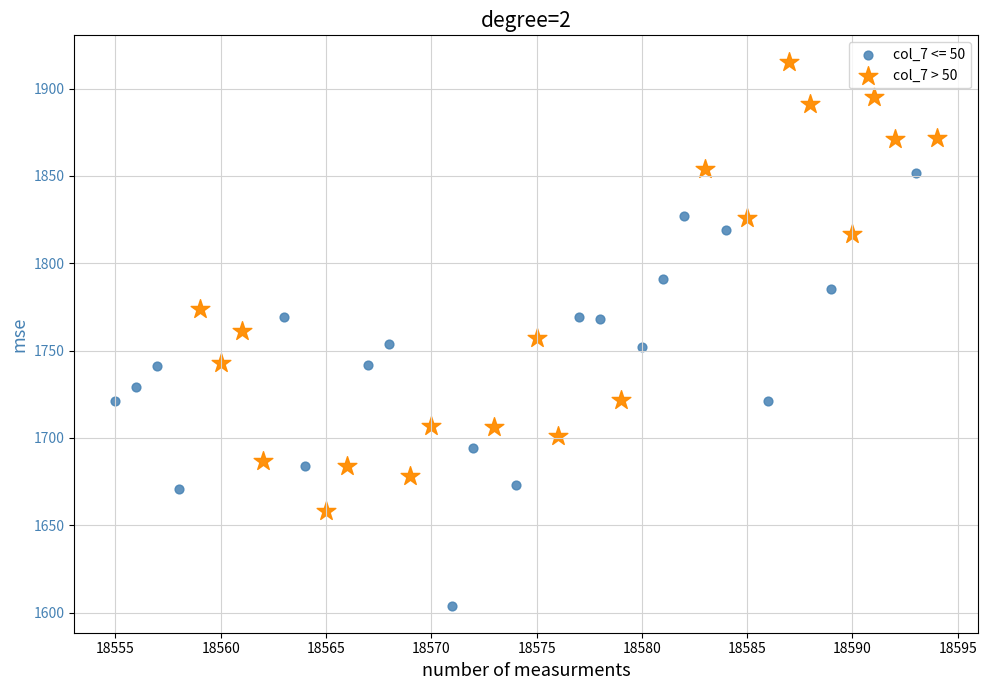

Which series contains the lowest Y value?

col_7 <= 50